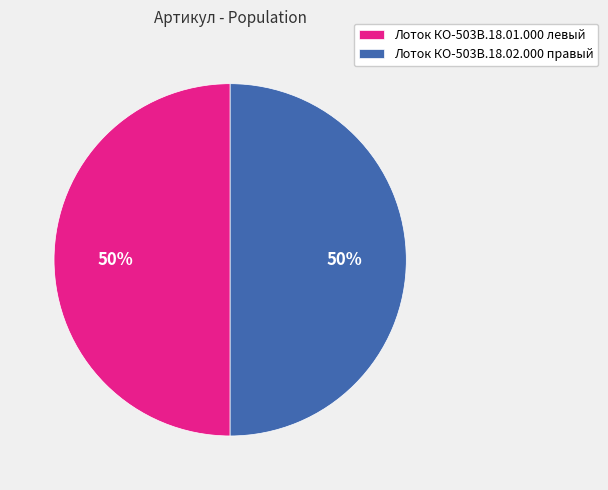

Count the number of slices in the pie.

2